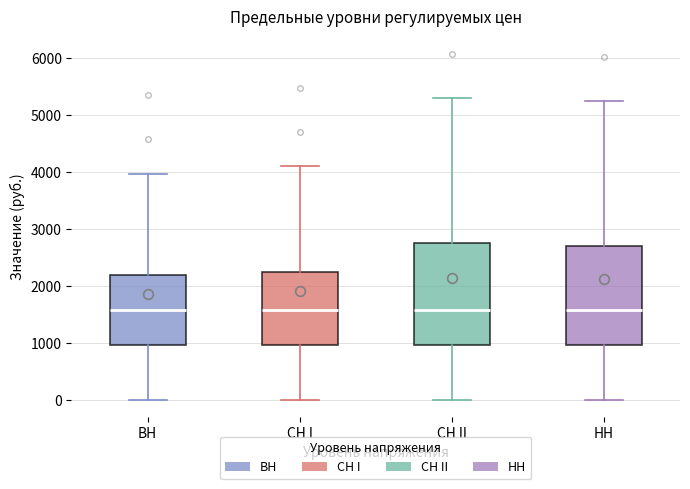

Reading left to right, read every box against the y-axis: the position of its median line, the range the box covers, and the ends of its whiskers. The values are not printed on the chart, so give them approximately, as read against the axis.

ВН: median 1600, box 1000 to 2200, whiskers 0 to 4000
СН I: median 1600, box 1000 to 2300, whiskers 0 to 4100
СН II: median 1600, box 1000 to 2700, whiskers 0 to 5300
НН: median 1600, box 1000 to 2700, whiskers 0 to 5200